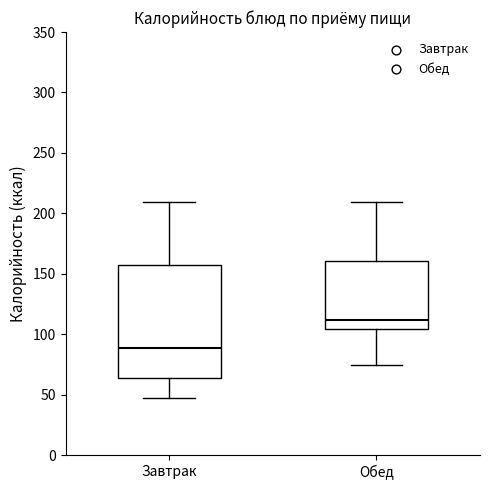

Where is the lower edge of the box for Обед on the y-axis? The values are not printed on the chart, so give them approximately, as read against the axis.

105